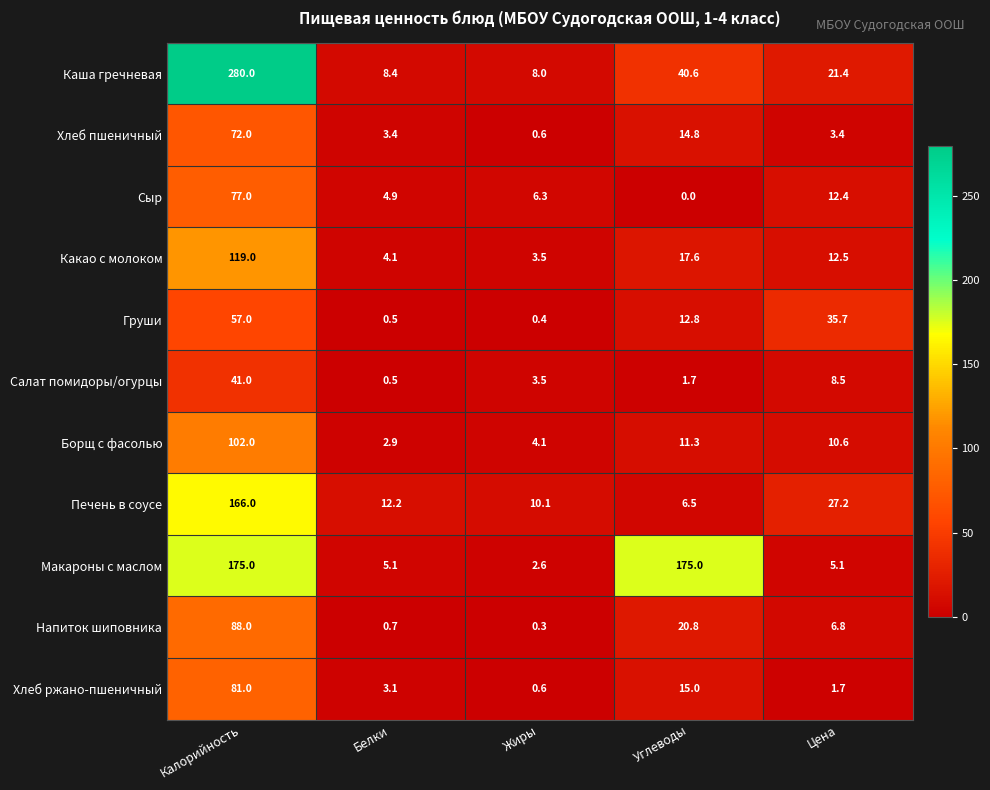

What is the minimum value for Борщ с фасолью?

2.9